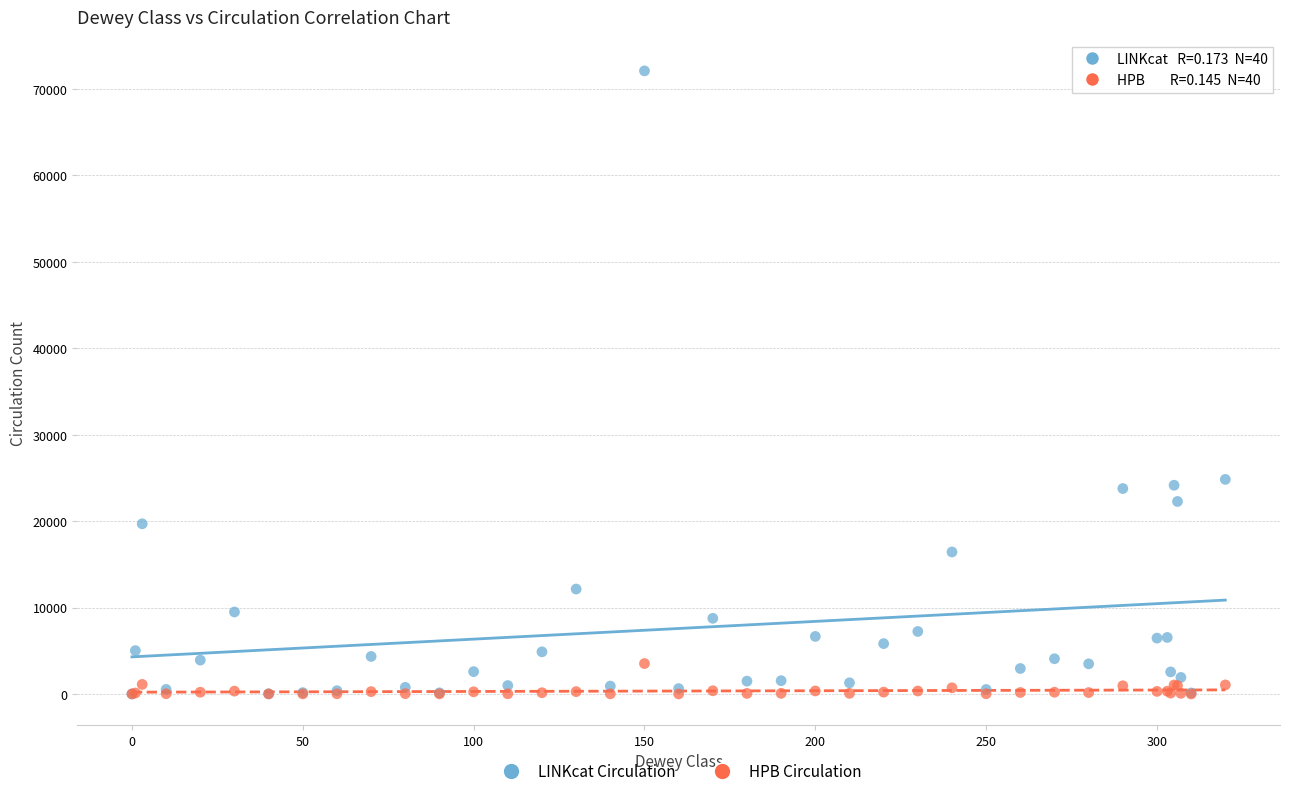

What are all the series names shown in the legend?

LINKcat Circulation, HPB Circulation